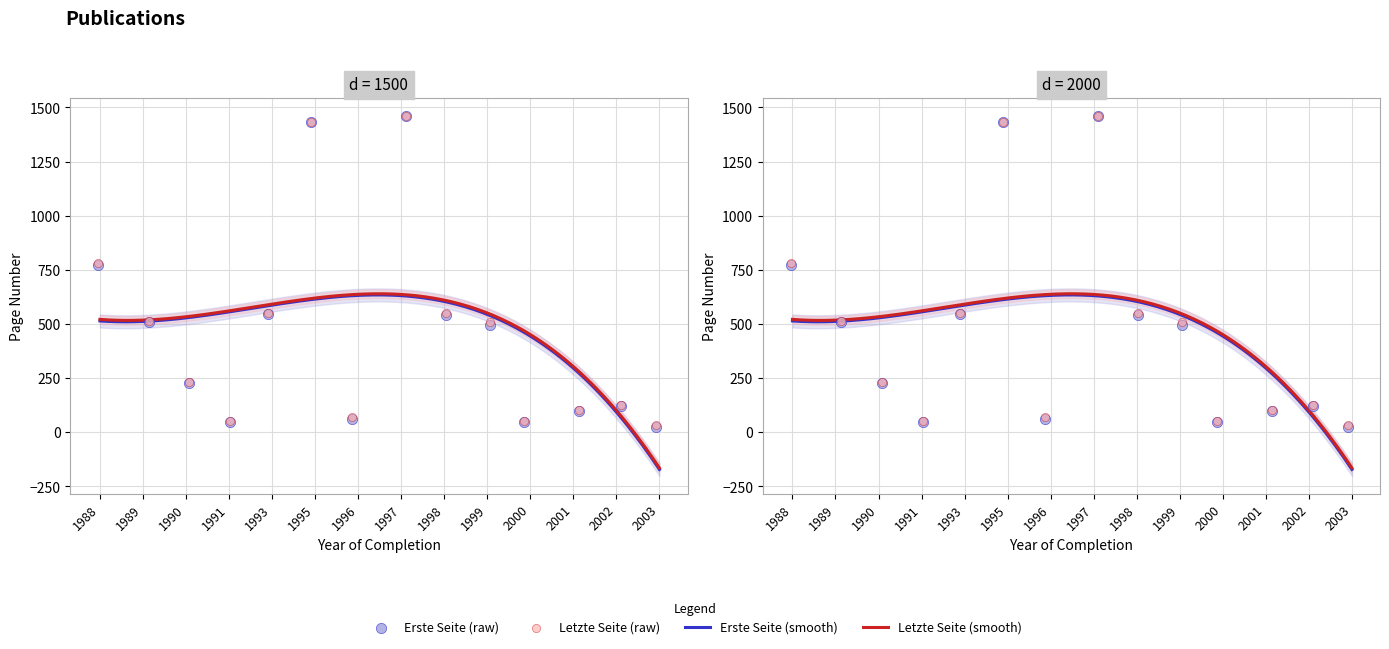

What are all the series names shown in the legend?

Erste Seite, Letzte Seite